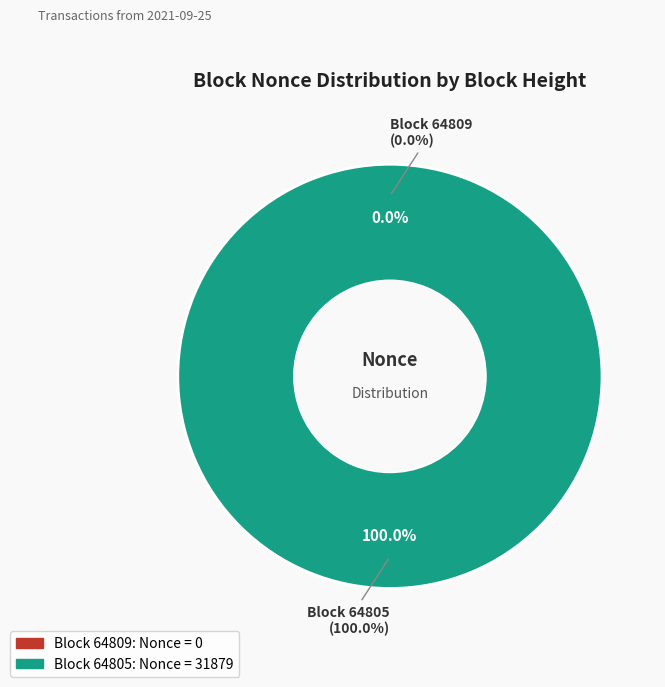

Which slice is the smallest?

64809